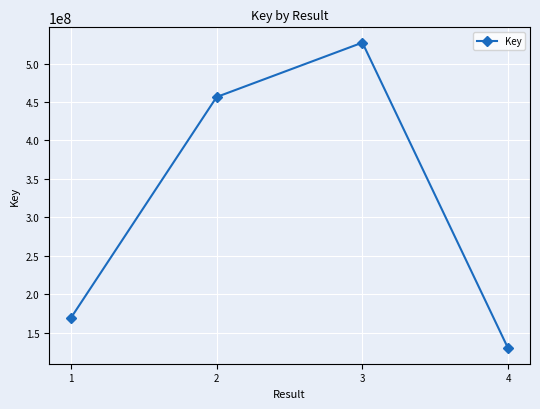

What is the difference between the values at 2 and 3?

70724628